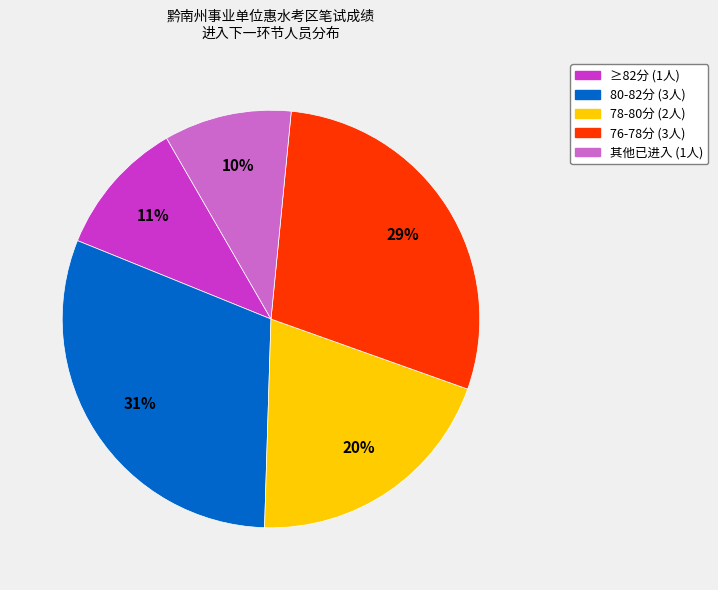

To the nearest percent, what is the average slice percentage?

20%